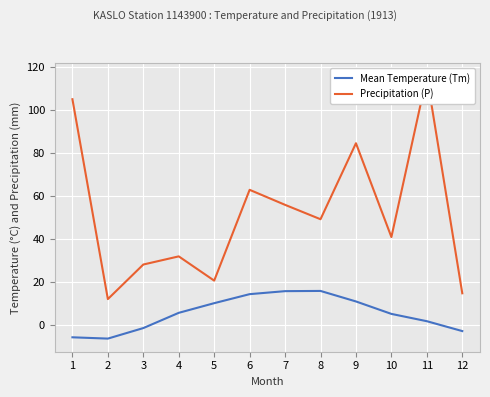

What is the smallest value displayed?

-6.4